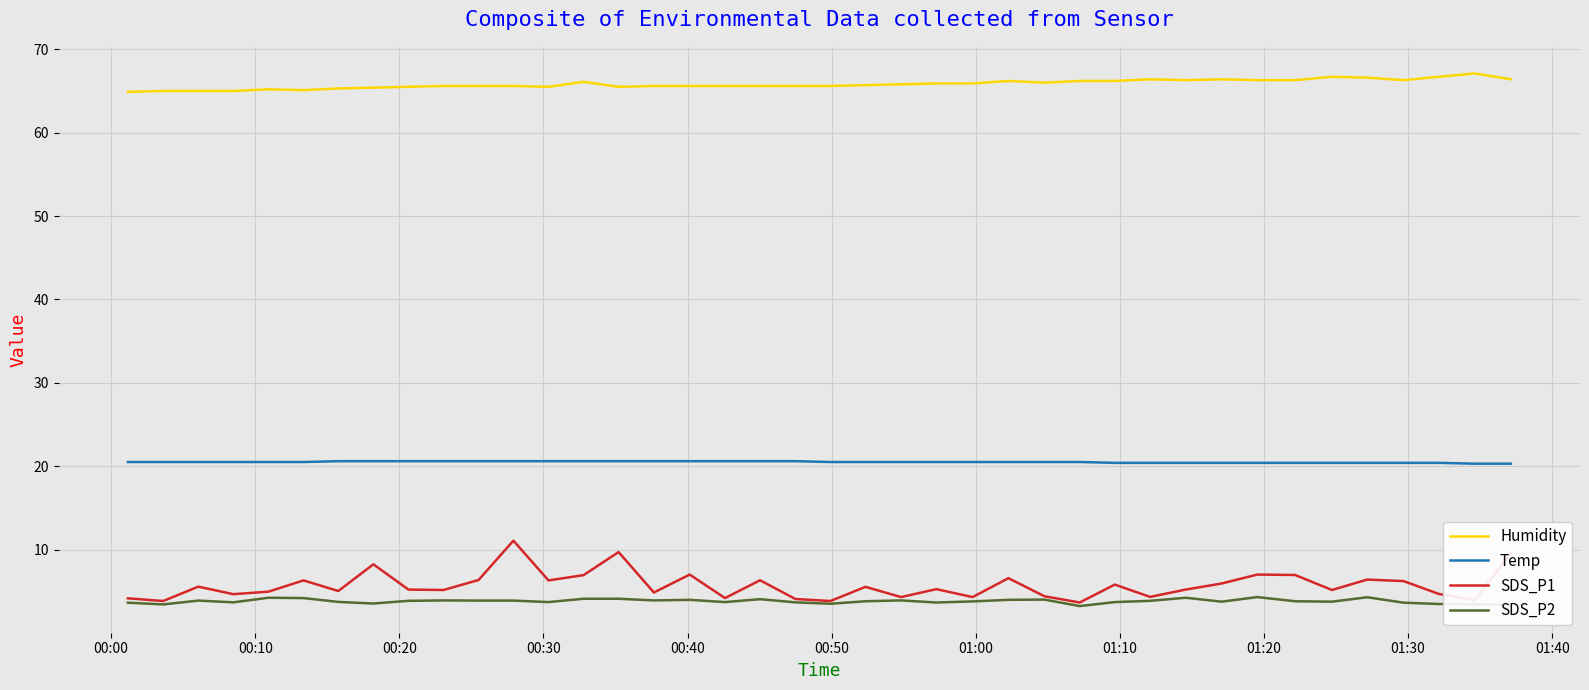

List the series in order of their peak value, highest first.

Humidity, Temp, SDS_P1, SDS_P2